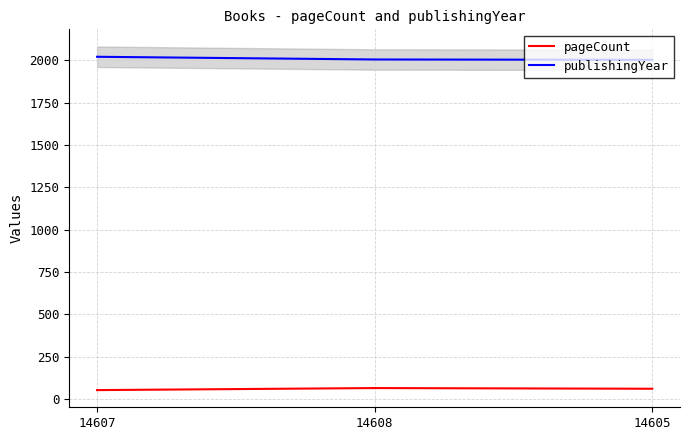

What is the value of the pageCount point at the 3rd from the left?

60